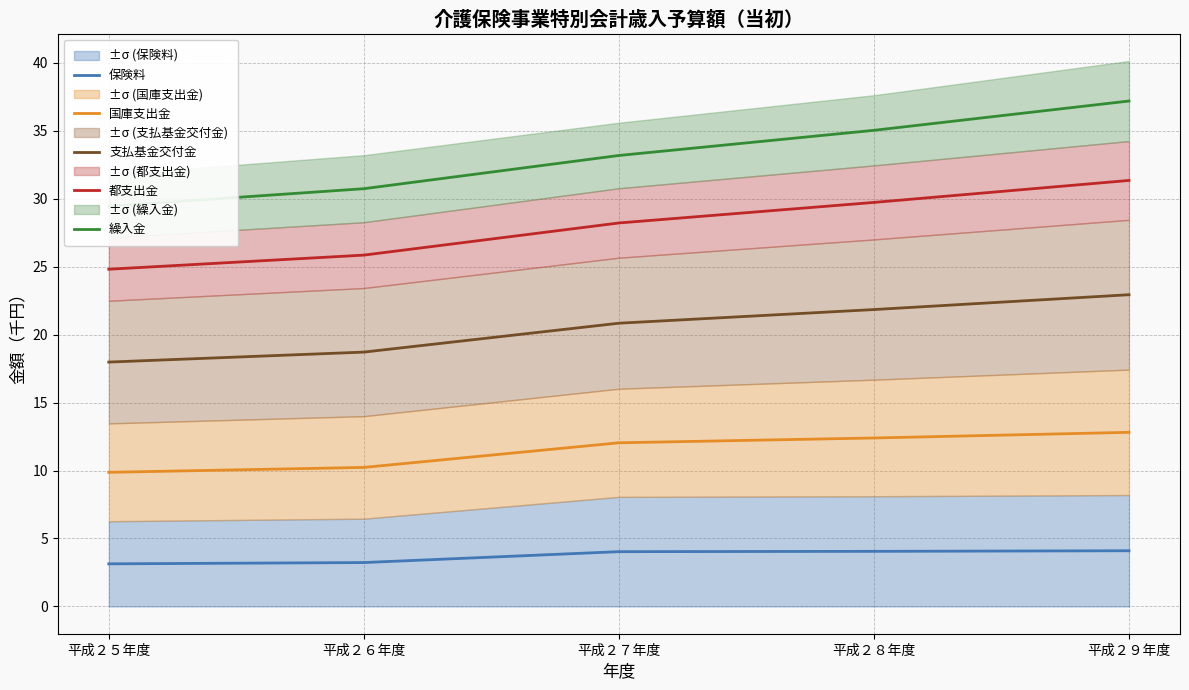

Reading left to right, extract all data points from this chart.

保険料: 平成２５年度=3.1	平成２６年度=3.2	平成２７年度=4.0	平成２８年度=4.1	平成２９年度=4.1
国庫支出金: 平成２５年度=9.9	平成２６年度=10.2	平成２７年度=12.0	平成２８年度=12.4	平成２９年度=12.8
支払基金交付金: 平成２５年度=18.0	平成２６年度=18.7	平成２７年度=20.8	平成２８年度=21.8	平成２９年度=22.9
都支出金: 平成２５年度=24.8	平成２６年度=25.8	平成２７年度=28.2	平成２８年度=29.7	平成２９年度=31.3
繰入金: 平成２５年度=29.4	平成２６年度=30.7	平成２７年度=33.2	平成２８年度=35.0	平成２９年度=37.2